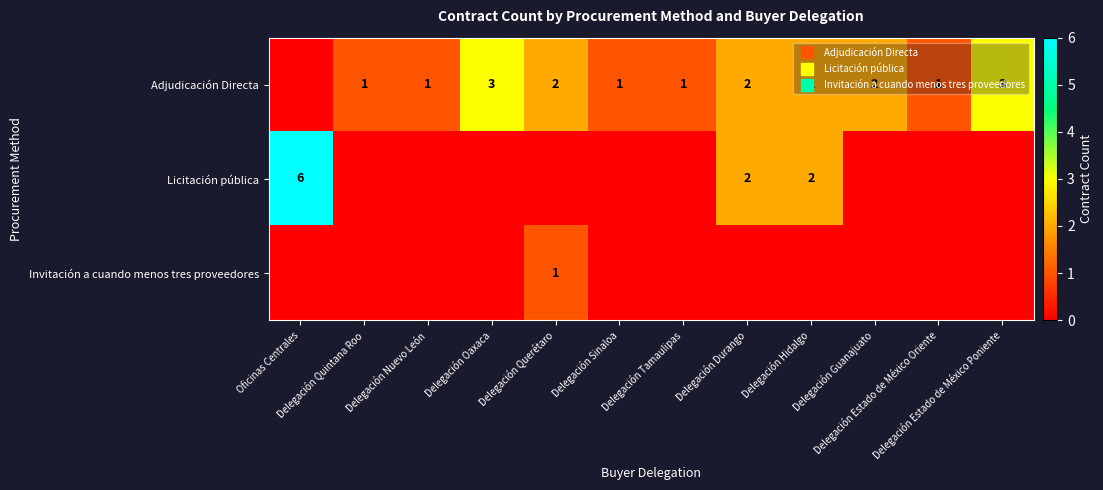

The Adjudicación Directa series shows 5 at Delegación Estado de México Poniente. True or false?

False